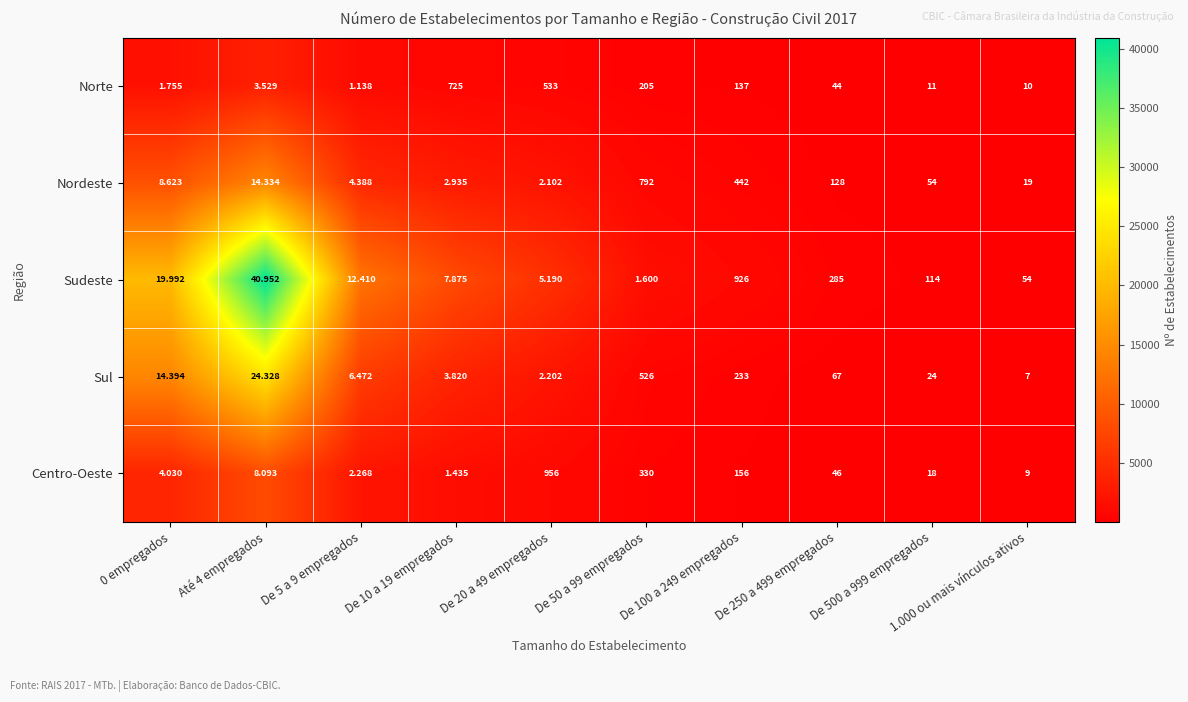

What is the difference between the highest and lowest values at De 20 a 49 empregados?

953.9